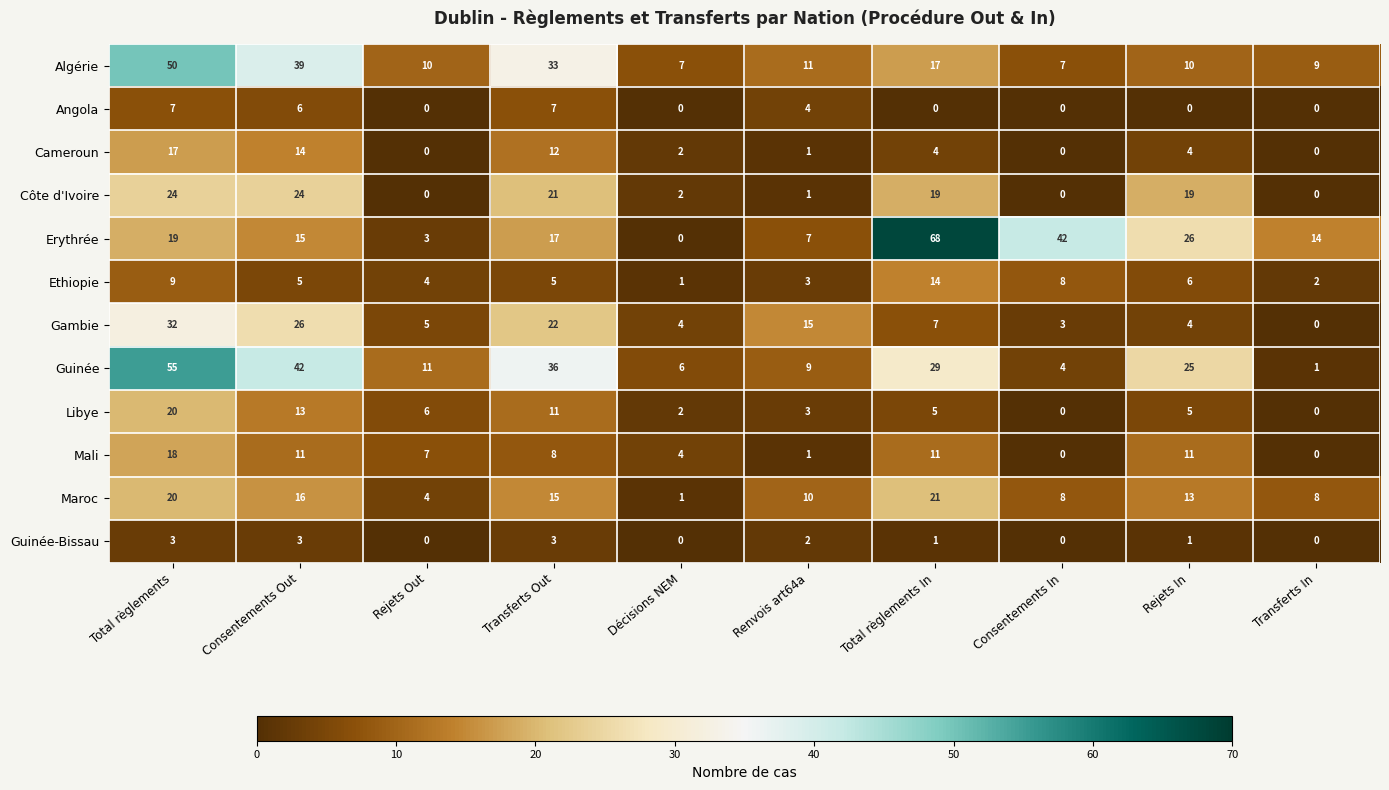

What is the greatest value displayed?

68